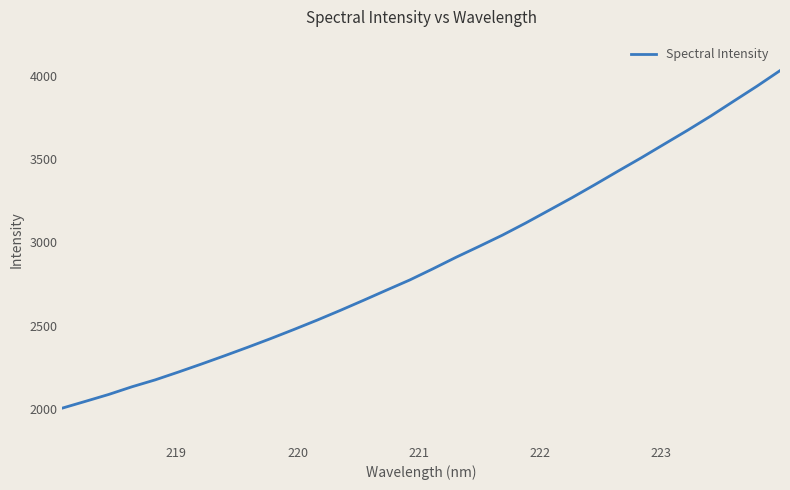

What is the greatest value displayed?

4029.9